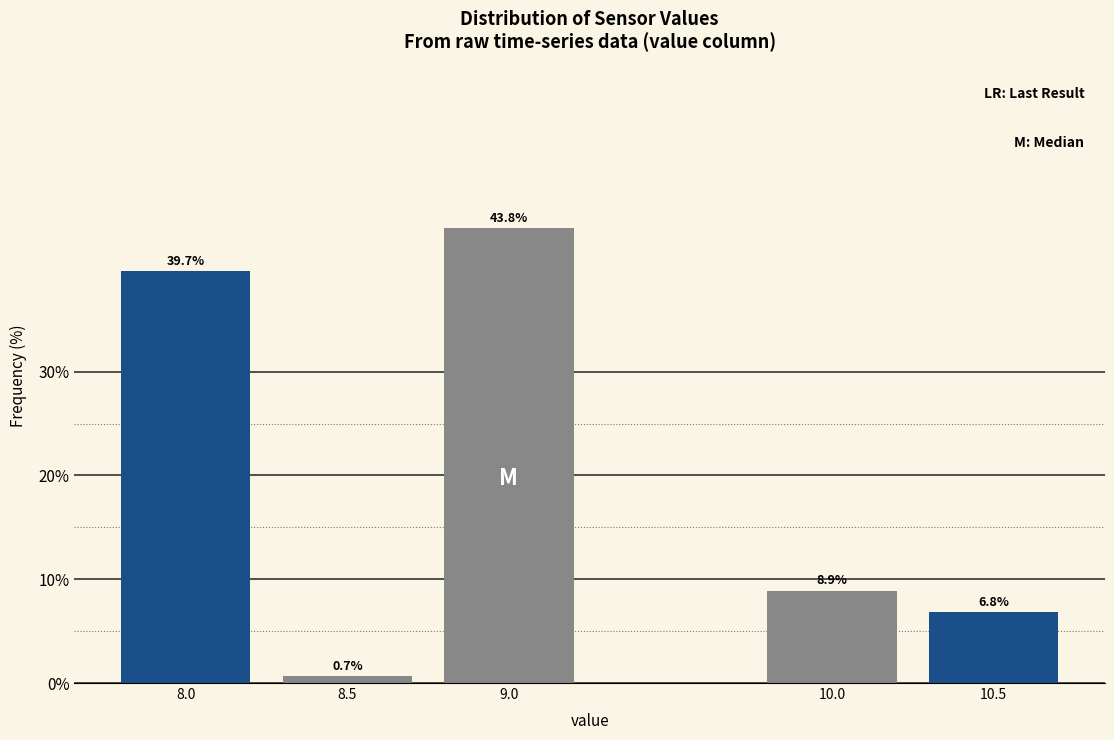

Reading right to left, transcribe all the data shown in this chart.

6.8	8.9	43.8	0.7	39.7